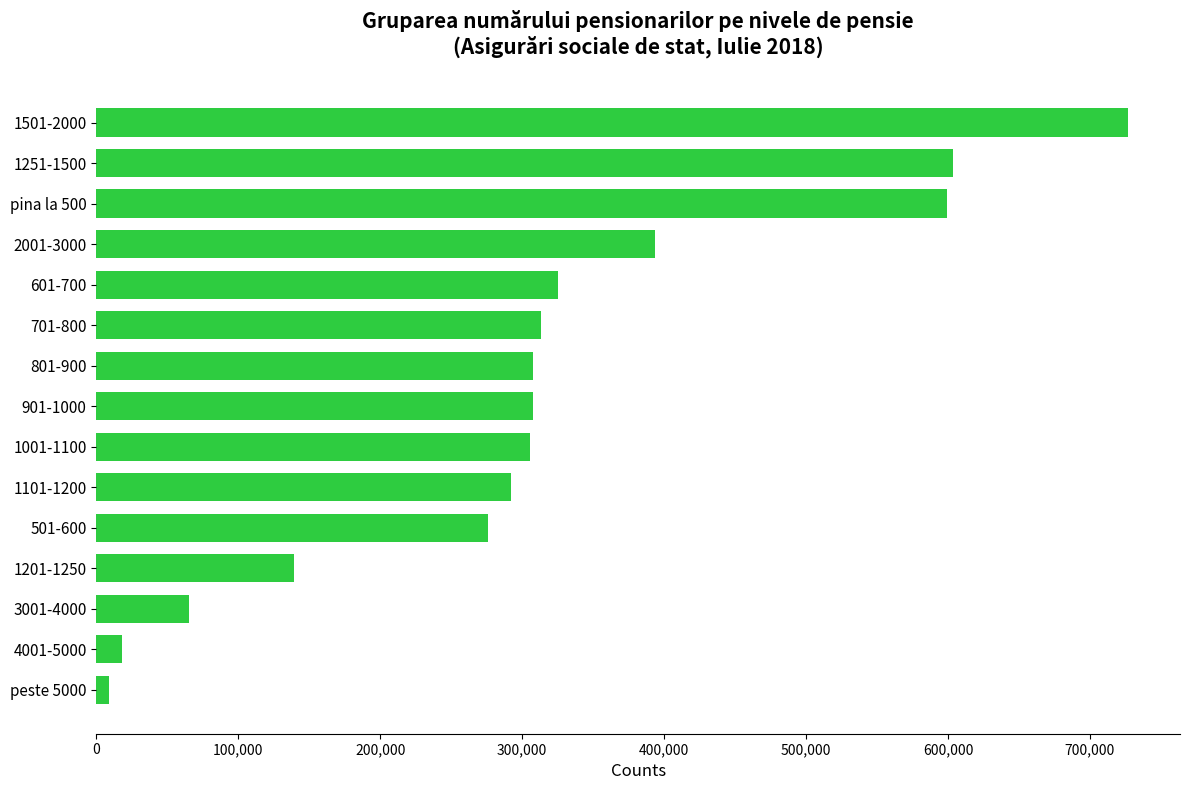

What is the label of the 1st bar from the top?

1501-2000